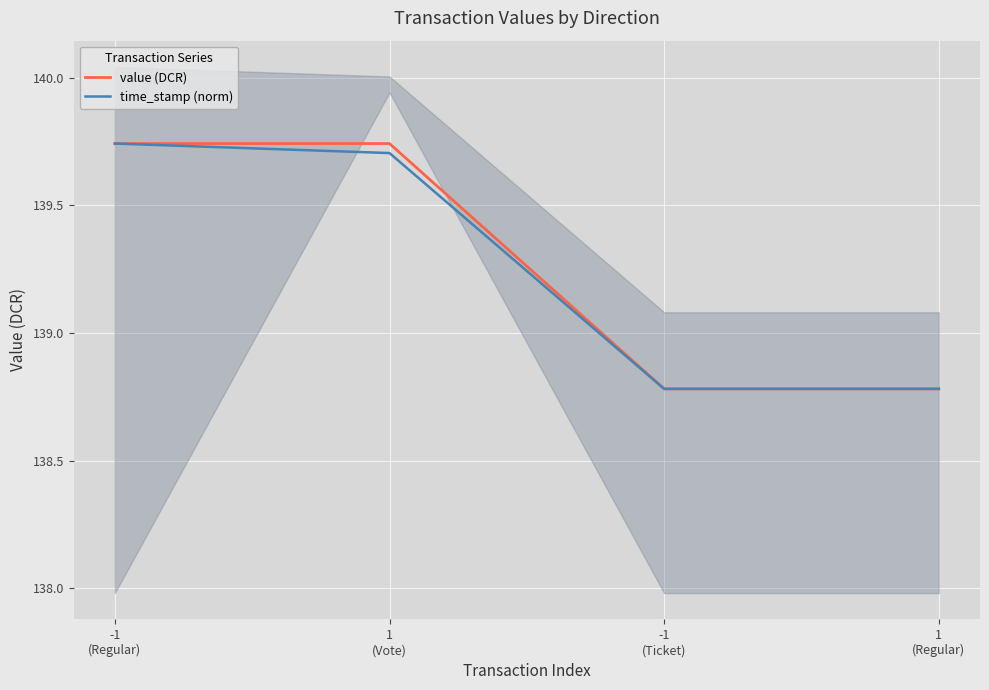

What is the minimum value for value (DCR)?

138.8